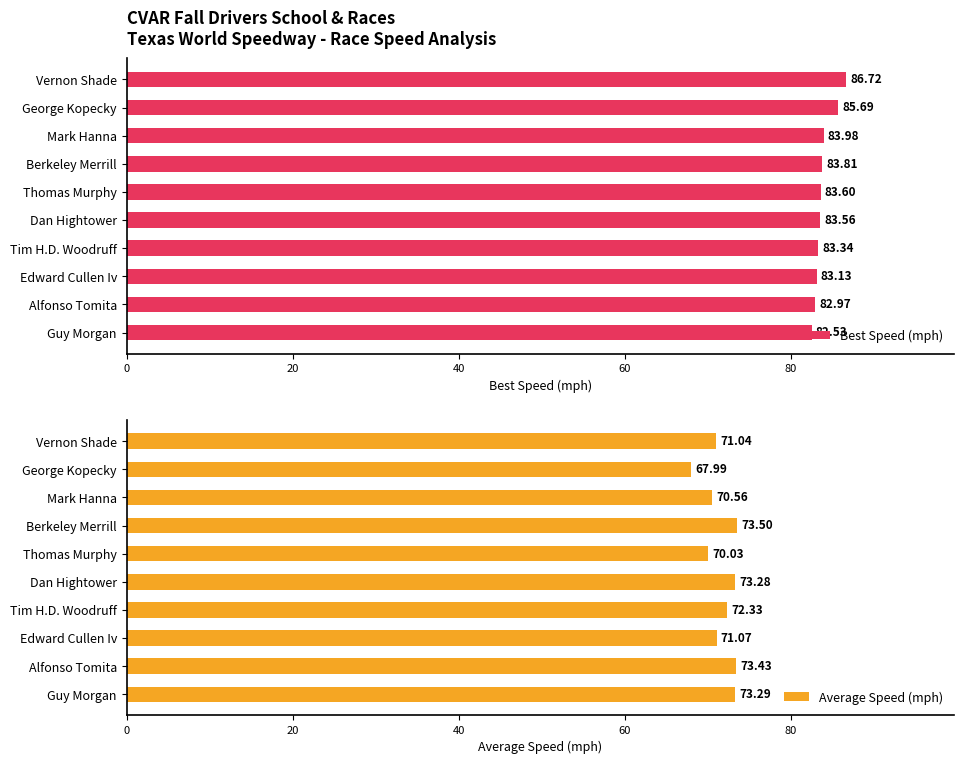

The value of Average Speed (mph) at Mark Hanna is 70.6. True or false?

True